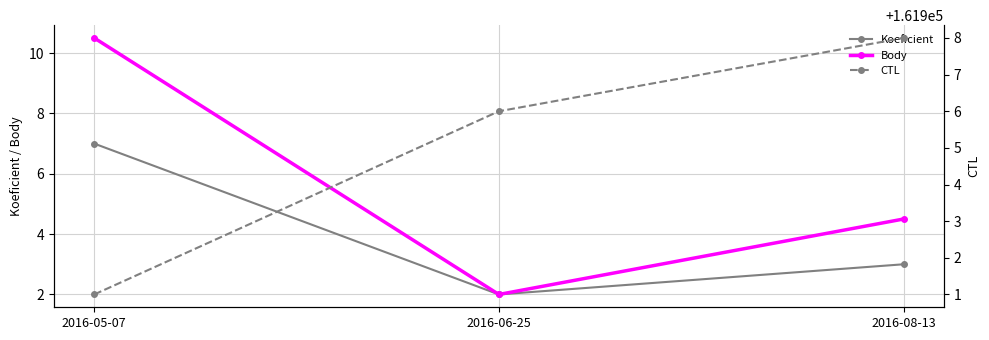

Which has a higher value, 2016-08-13 or 2016-06-25?

2016-08-13